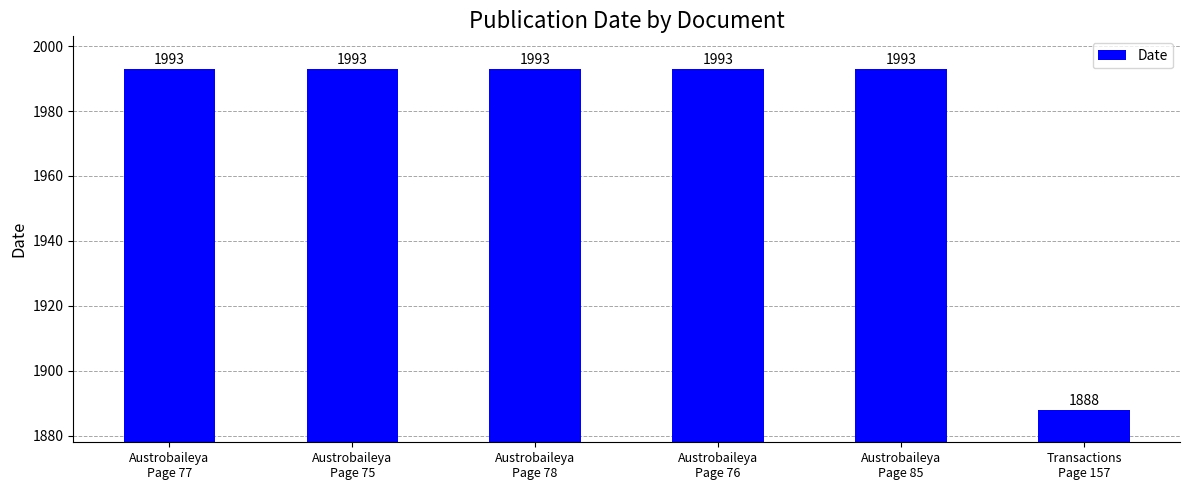

What is the minimum value shown in the chart?

1888